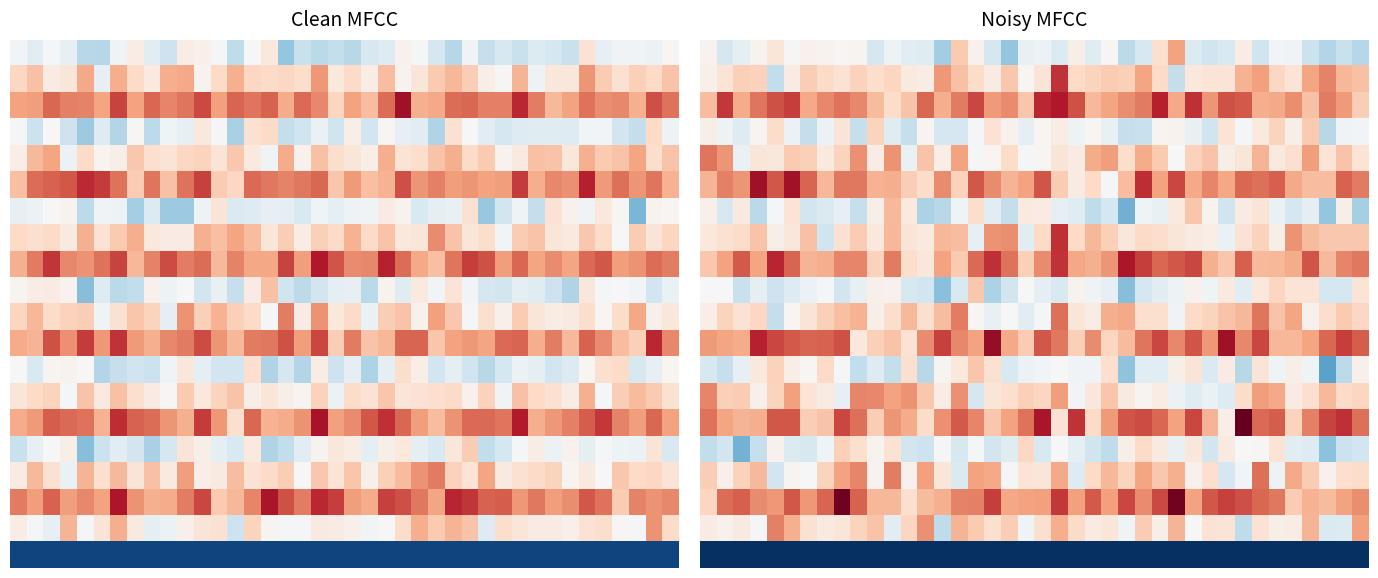

What is the average value of the 15.0 series?

14758.0